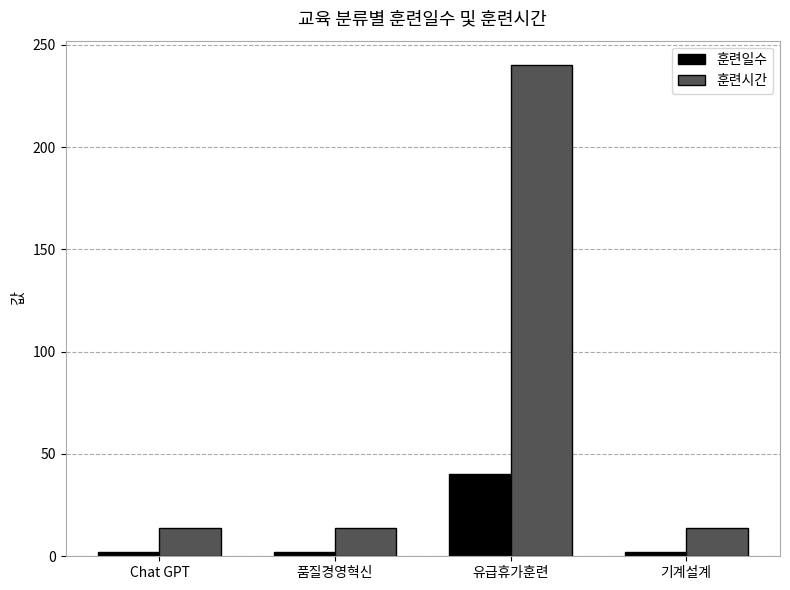

What is the highest value of the 훈련일수 series?

40